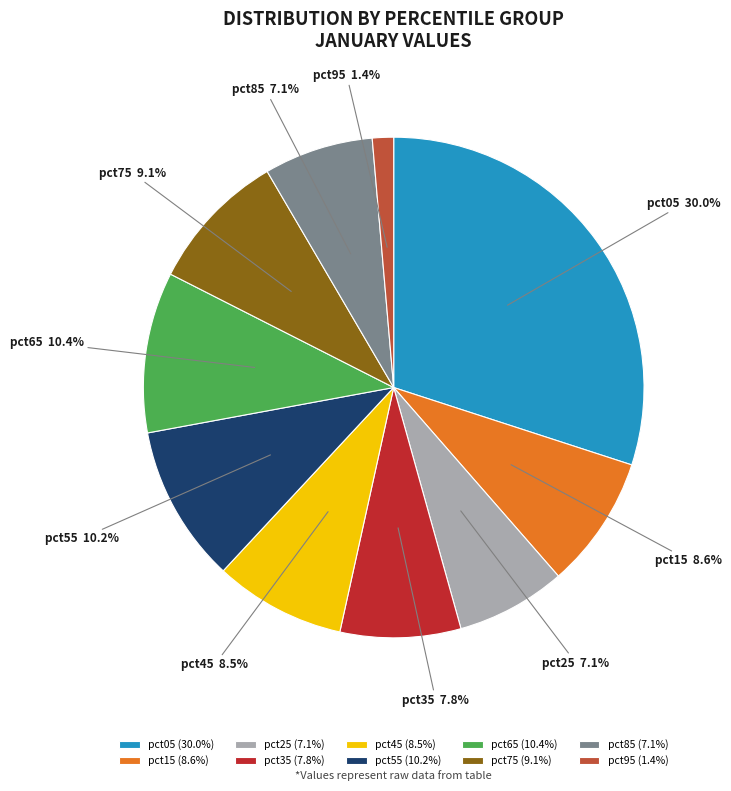

The pct95 slice represents 15% of the pie. True or false?

False